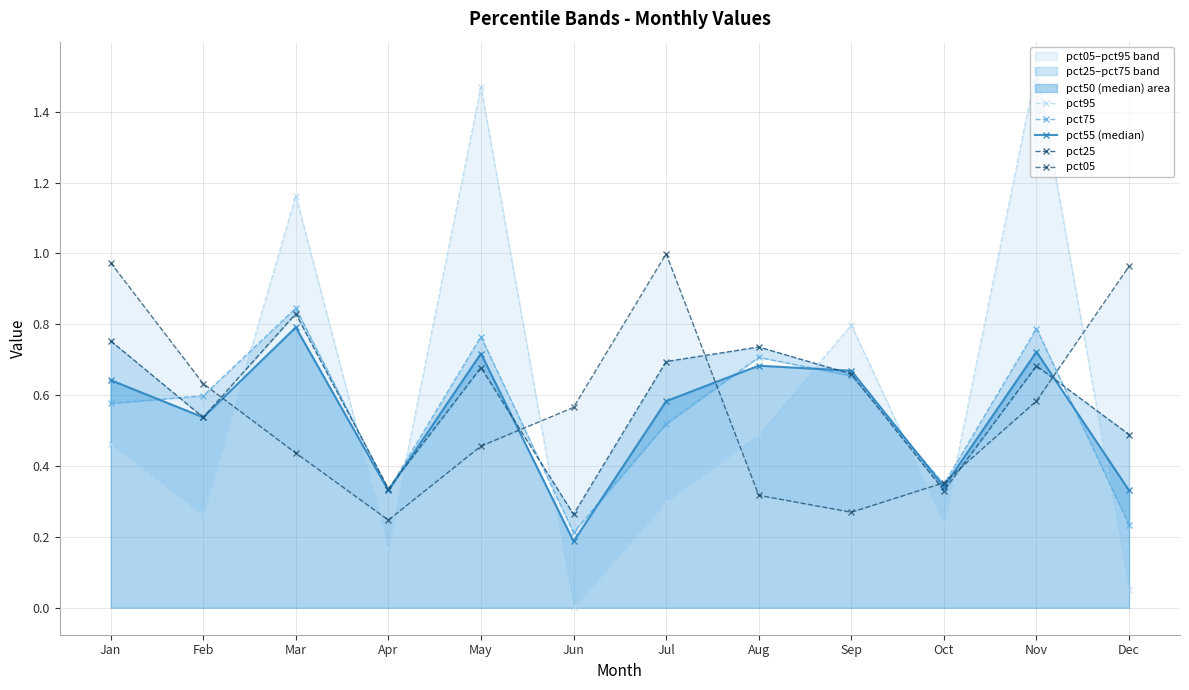

Reading left to right, transcribe all the data shown in this chart.

pct95: Jan=0.5	Feb=0.3	Mar=1.2	Apr=0.2	May=1.5	Jun=0.0	Jul=0.3	Aug=0.5	Sep=0.8	Oct=0.2	Nov=1.5	Dec=0.1
pct75: Jan=0.6	Feb=0.6	Mar=0.8	Apr=0.3	May=0.8	Jun=0.2	Jul=0.5	Aug=0.7	Sep=0.7	Oct=0.3	Nov=0.8	Dec=0.2
pct55 (median): Jan=0.6	Feb=0.5	Mar=0.8	Apr=0.3	May=0.7	Jun=0.2	Jul=0.6	Aug=0.7	Sep=0.7	Oct=0.3	Nov=0.7	Dec=0.3
pct25: Jan=0.8	Feb=0.5	Mar=0.8	Apr=0.3	May=0.7	Jun=0.3	Jul=0.7	Aug=0.7	Sep=0.7	Oct=0.3	Nov=0.7	Dec=0.5
pct05: Jan=1.0	Feb=0.6	Mar=0.4	Apr=0.2	May=0.5	Jun=0.6	Jul=1.0	Aug=0.3	Sep=0.3	Oct=0.4	Nov=0.6	Dec=1.0